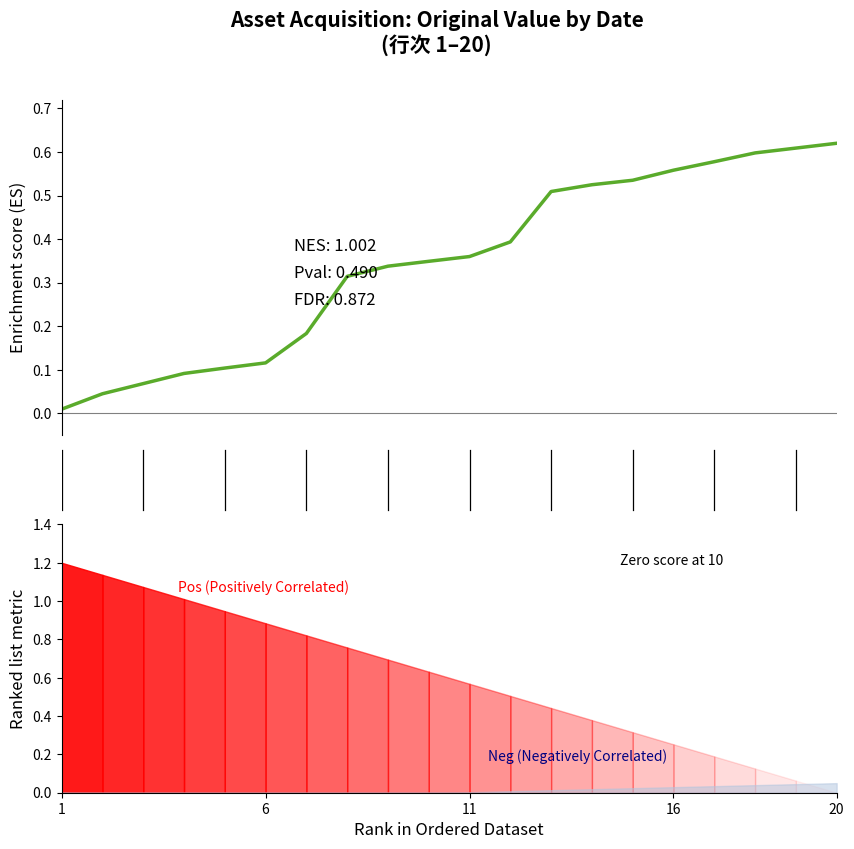

What is the sum of all values?

6.9